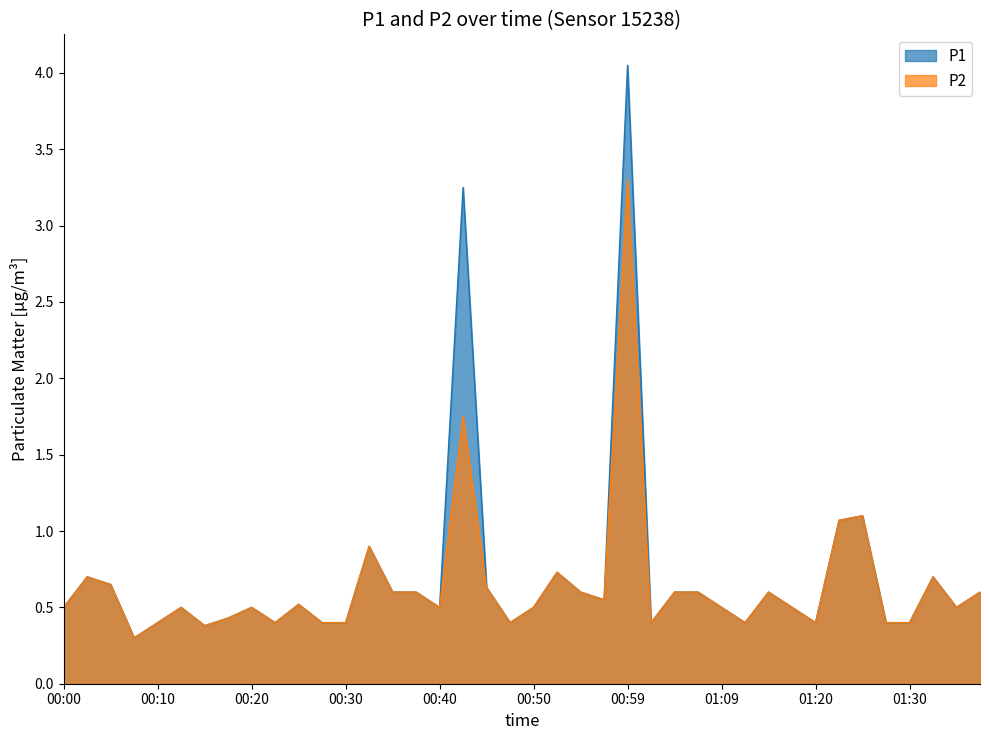

Where is P1 nearest to the value 2?

01:25